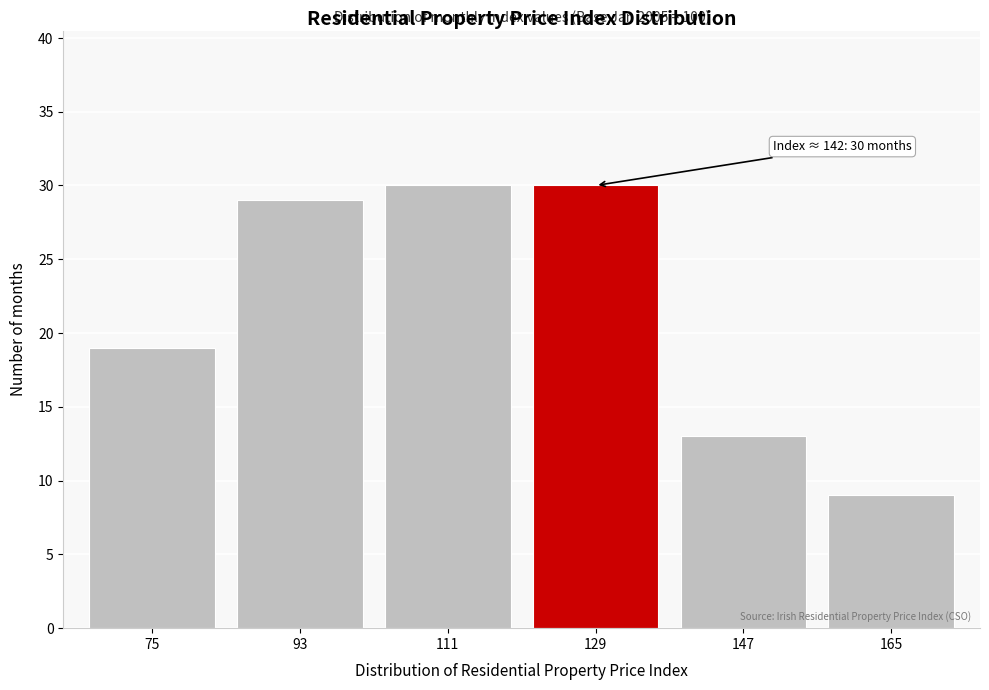

Reading right to left, what are all the values shown in this chart?

165=9	147=13	129=30	111=30	93=29	75=19